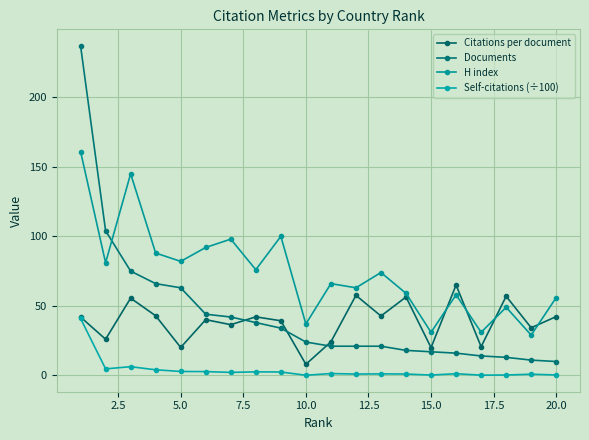

Which series has the largest range (max minus min)?

Documents